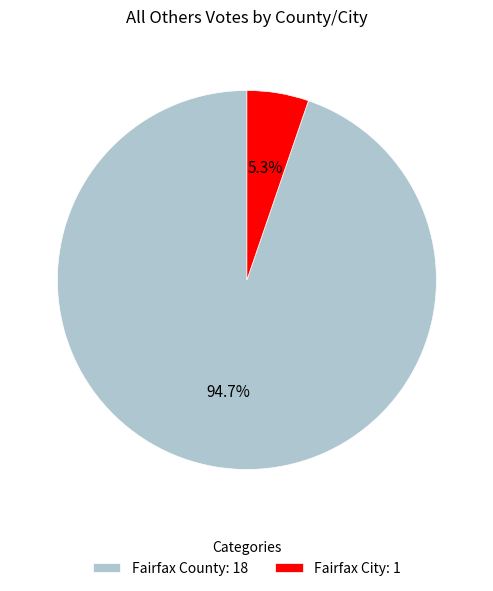

What percentage is the Fairfax City slice, to the nearest percent?

5%